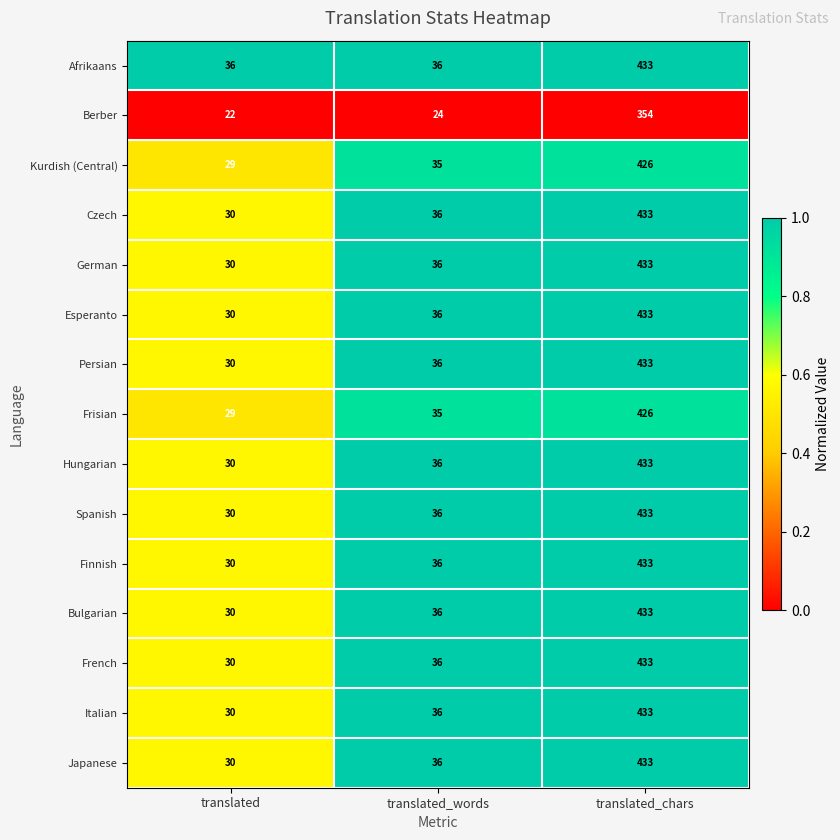

What is the maximum value shown in the chart?

433